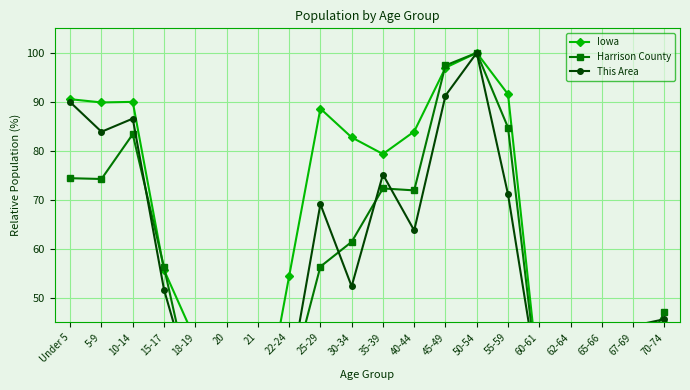

What is the total value across all series at 55-59?

247.5